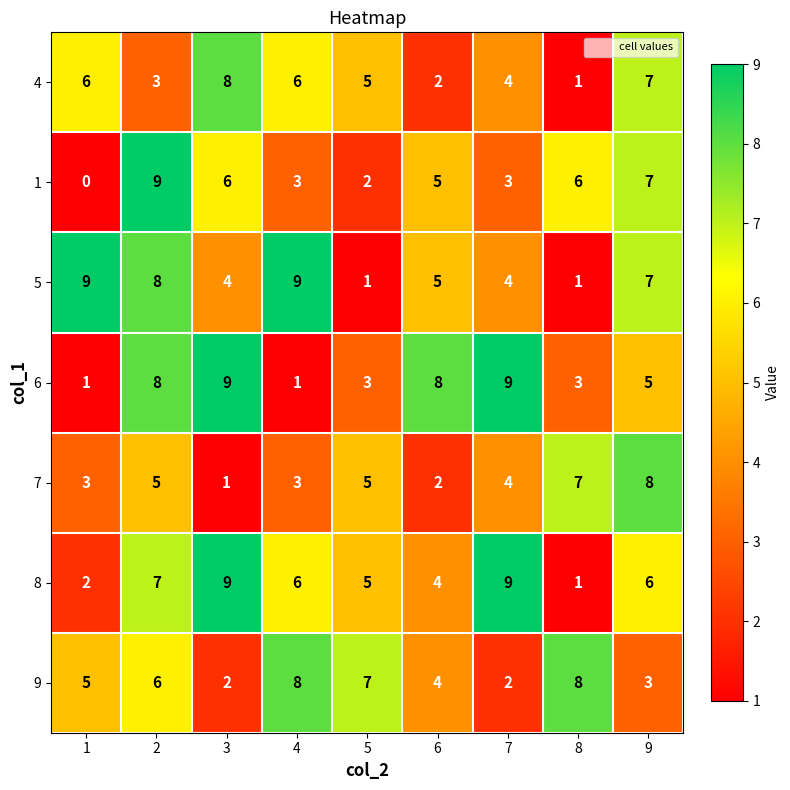

What is the sum of the 4 values at 6 and 9?

9